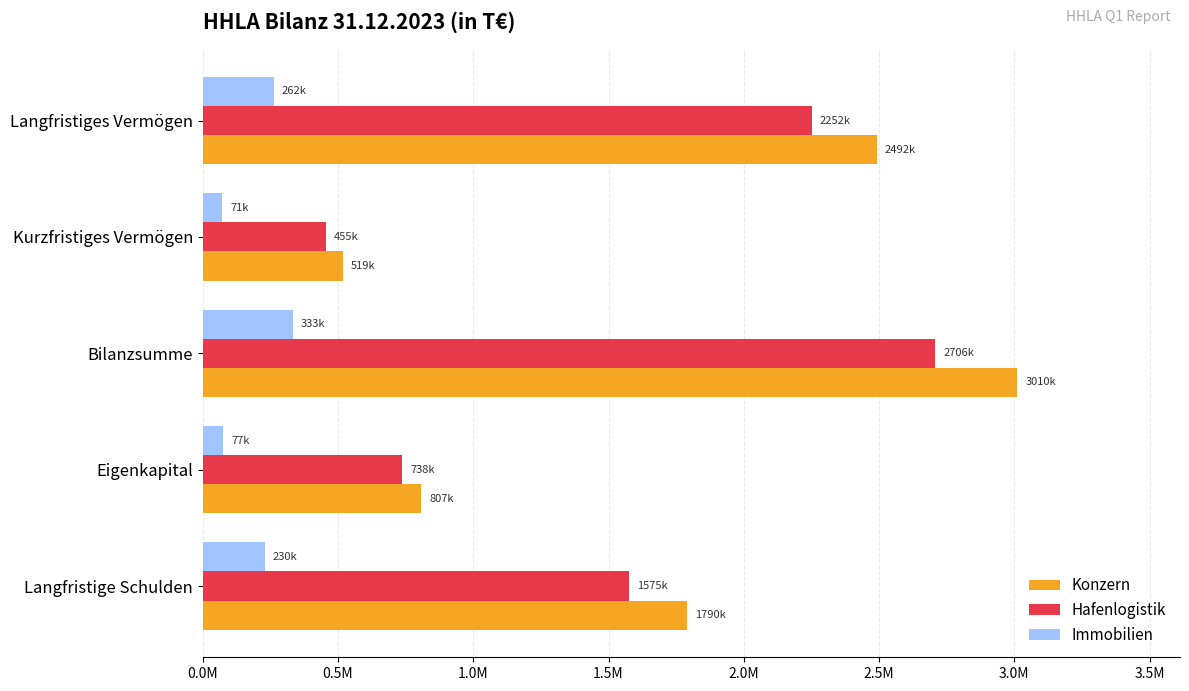

What are all the series names shown in the legend?

Konzern, Hafenlogistik, Immobilien